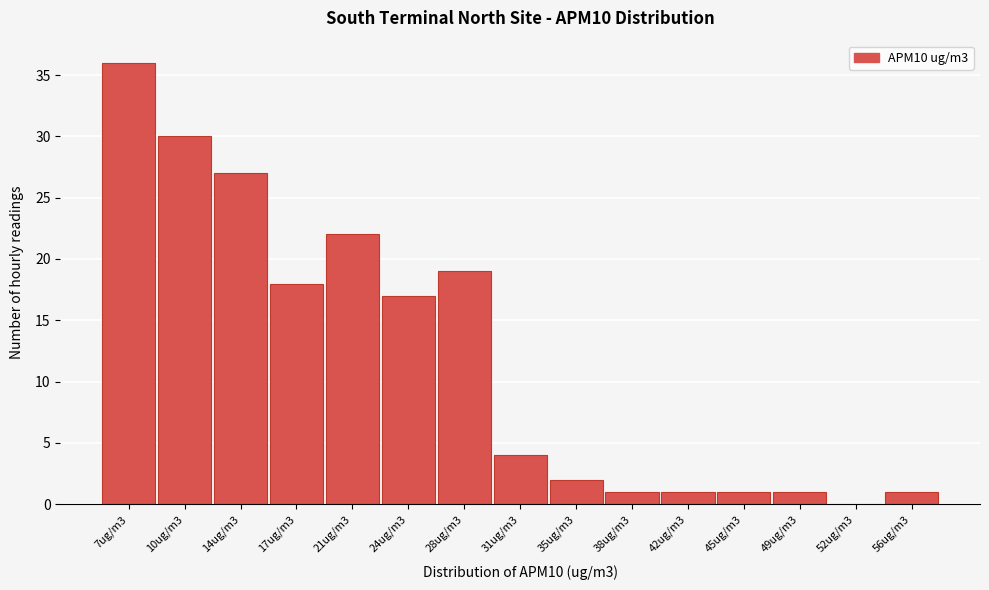

Reading left to right, what are all the values shown in this chart?

7ug/m3=36	10ug/m3=30	14ug/m3=27	17ug/m3=18	21ug/m3=22	24ug/m3=17	28ug/m3=19	31ug/m3=4	35ug/m3=2	38ug/m3=1	42ug/m3=1	45ug/m3=1	49ug/m3=1	52ug/m3=0	56ug/m3=1